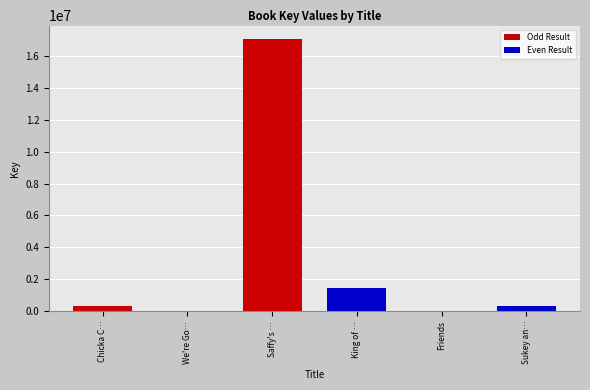

Which category has the highest value across all series?

Saffy's …